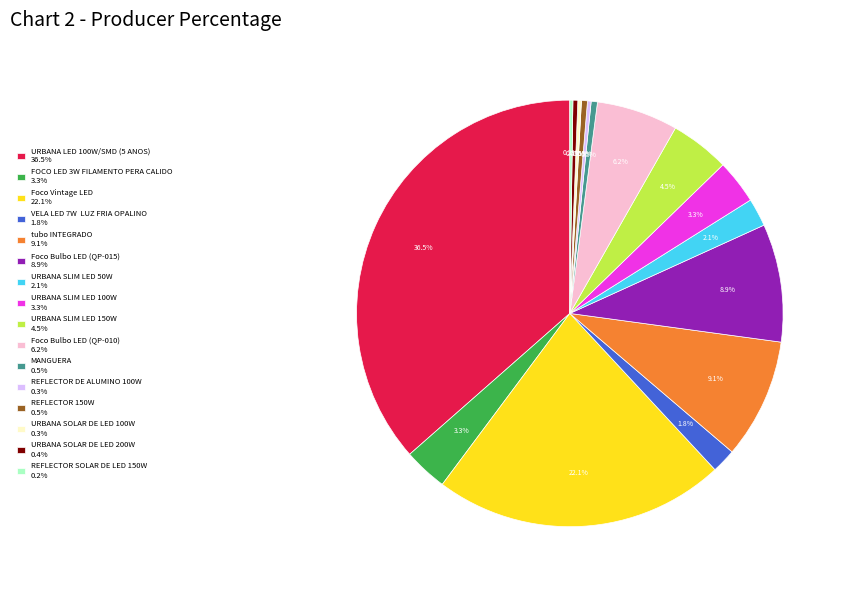

What is the ratio of the value at Foco Vintage LED to the value at REFLECTOR 150W?

48.9